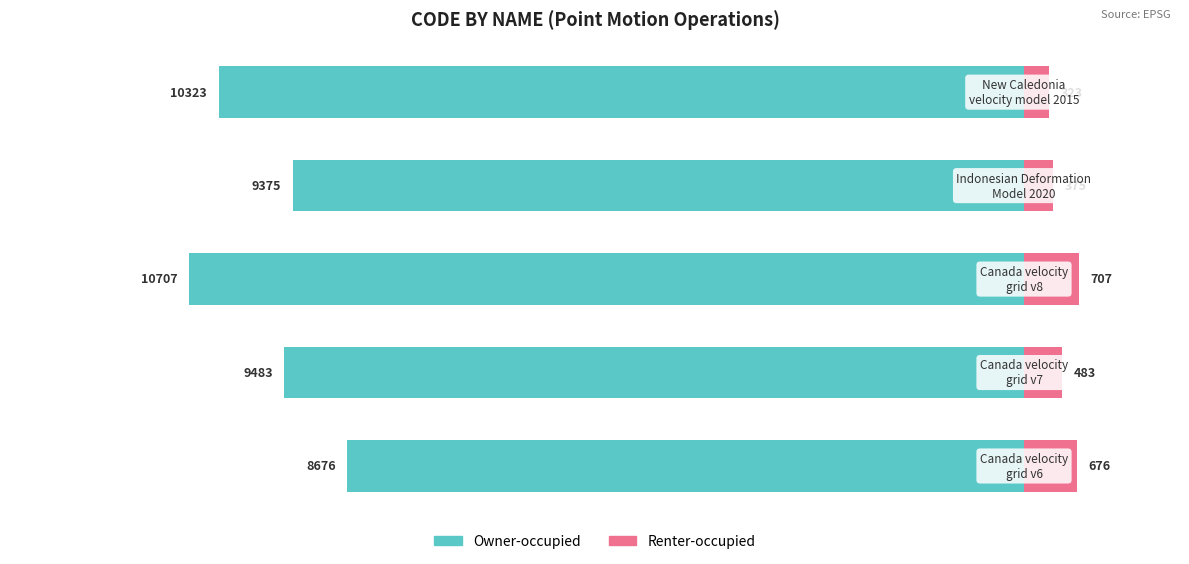

Which series has the largest range (max minus min)?

Owner-occupied